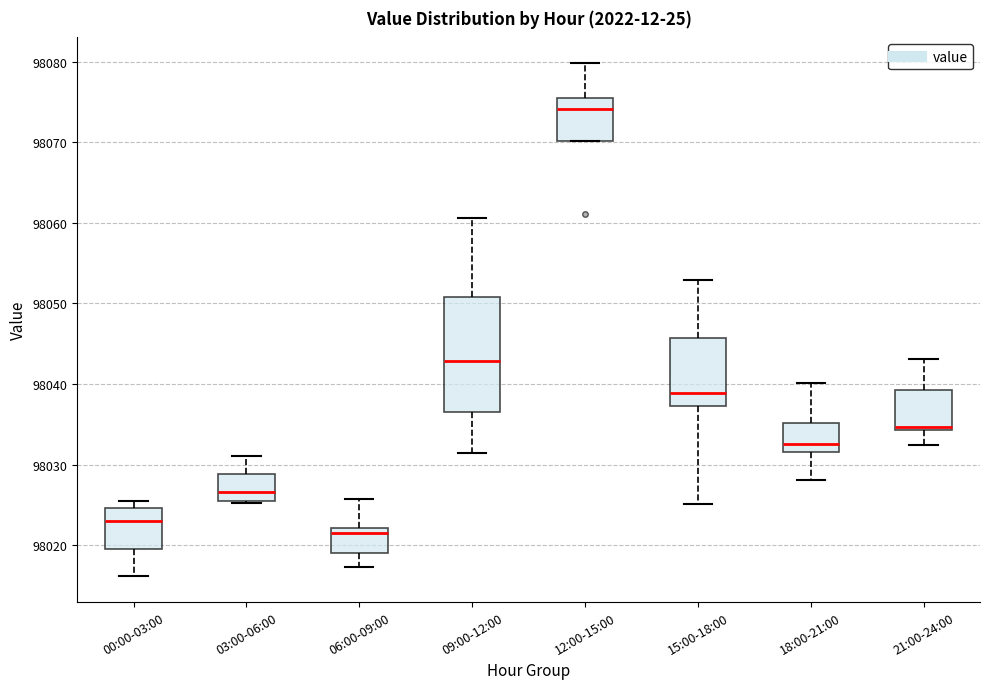

Reading left to right, read every box against the y-axis: the position of its median line, the range the box covers, and the ends of its whiskers. The values are not printed on the chart, so give them approximately, as read against the axis.

00:00-03:00: median 98023, box 98020 to 98025, whiskers 98016 to 98026
03:00-06:00: median 98027, box 98025 to 98029, whiskers 98025 to 98031
06:00-09:00: median 98021, box 98019 to 98022, whiskers 98017 to 98026
09:00-12:00: median 98043, box 98037 to 98051, whiskers 98031 to 98061
12:00-15:00: median 98074, box 98070 to 98075, whiskers 98070 to 98080
15:00-18:00: median 98039, box 98037 to 98046, whiskers 98025 to 98053
18:00-21:00: median 98033, box 98032 to 98035, whiskers 98028 to 98040
21:00-24:00: median 98035, box 98034 to 98039, whiskers 98032 to 98043